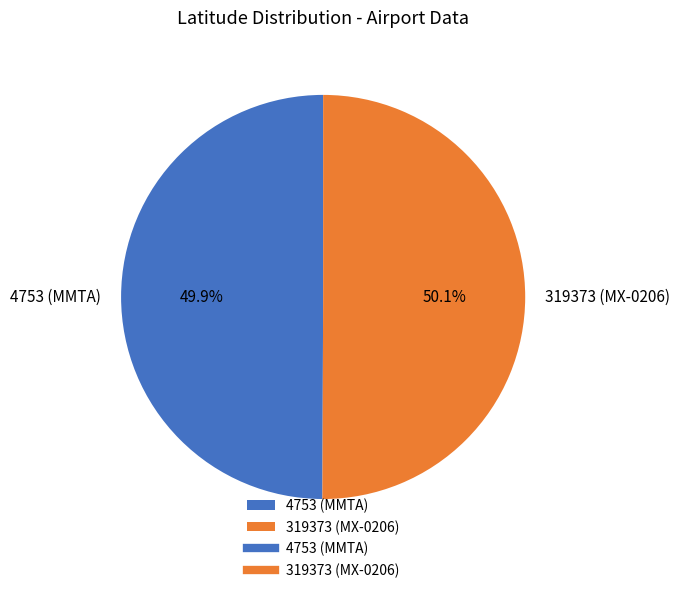

Is there a majority slice in this chart?

Yes